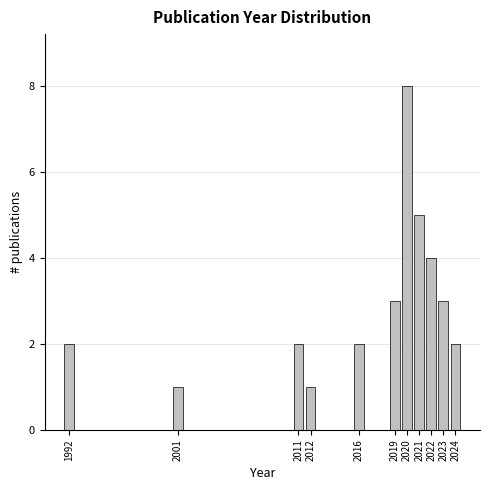

Reading left to right, extract all data points from this chart.

2	1	2	1	2	3	8	5	4	3	2